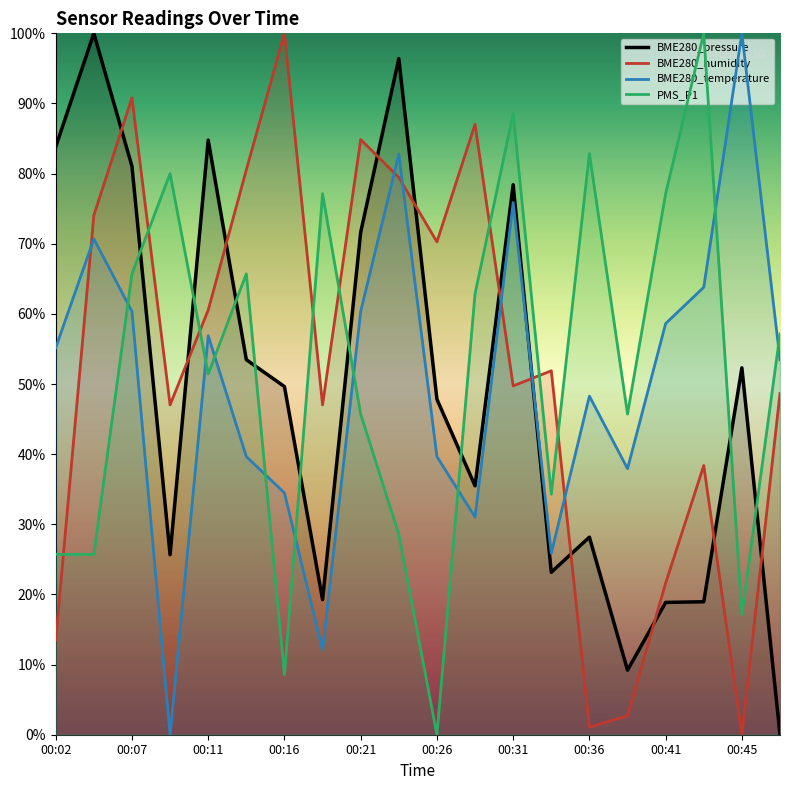

Rank the categories by PMS_P1 value from highest to lowest.

17, 12, 14, 00:16, 00:36, 16, 00:11, 00:26, 11, 19, 00:21, 00:41, 15, 13, 00:45, 00:02, 00:07, 18, 00:31, 10